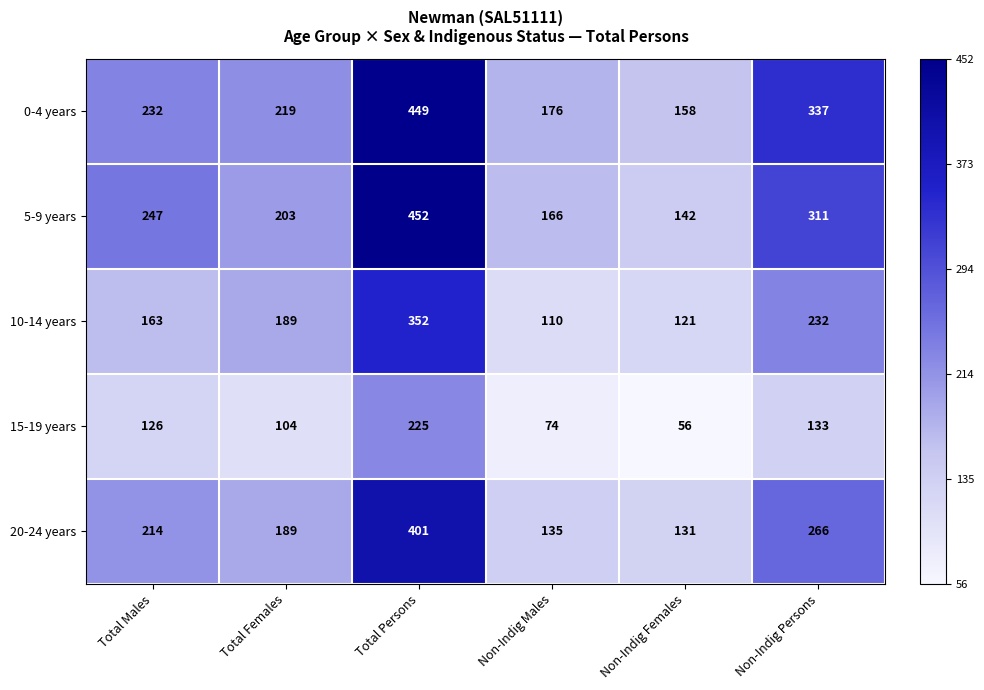

At which label is 15-19 years closest to 140?

Non-Indig Persons